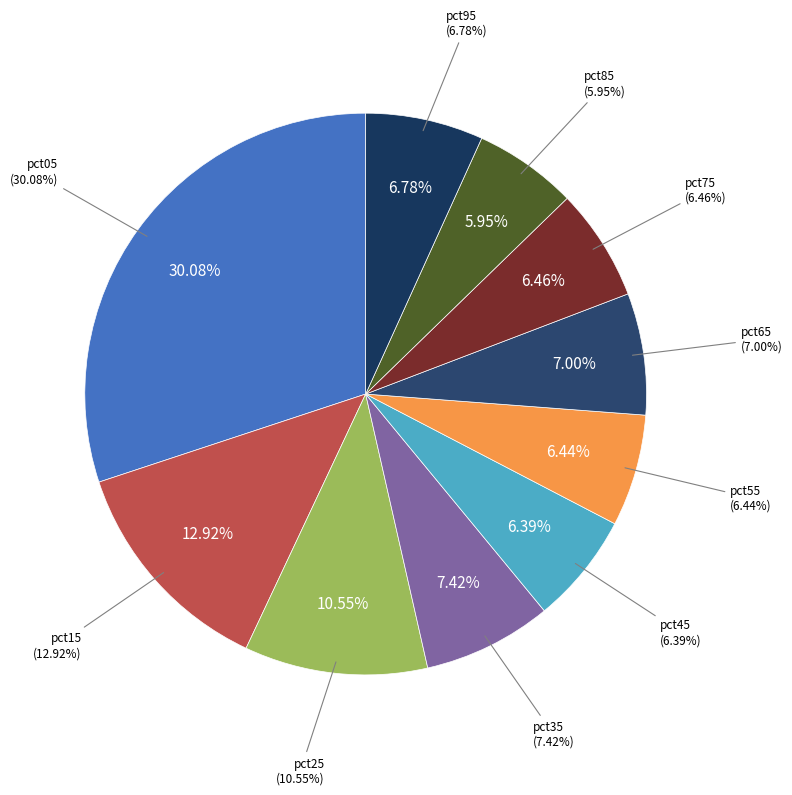

What portion of the pie excludes pct55?

93.6%